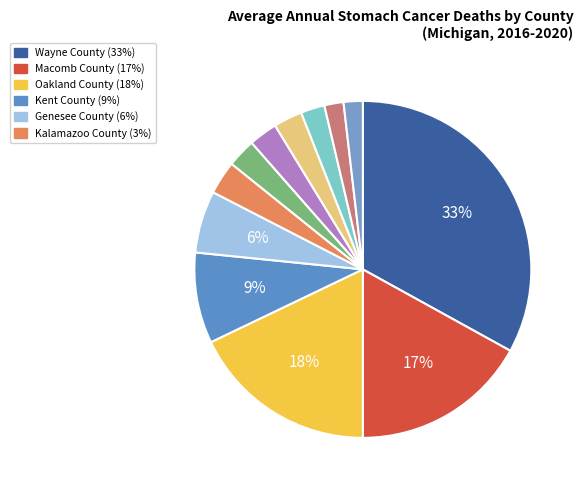

Does any single category account for the majority?

No